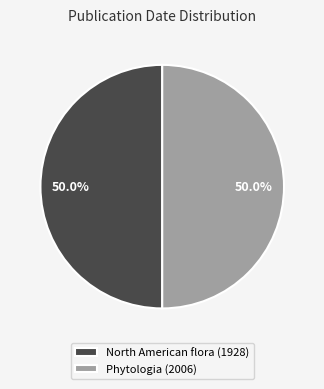

Do Phytologia (2006) and North American flora (1928) together represent more than half of the pie?

Yes